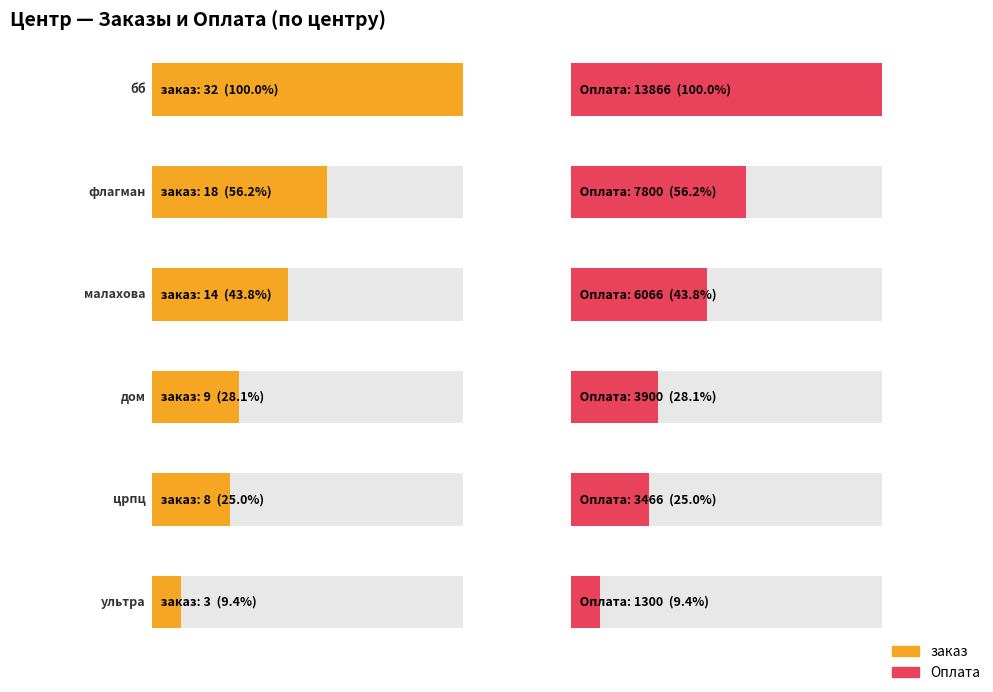

At how many categories does at least one series exceed 9998?

1